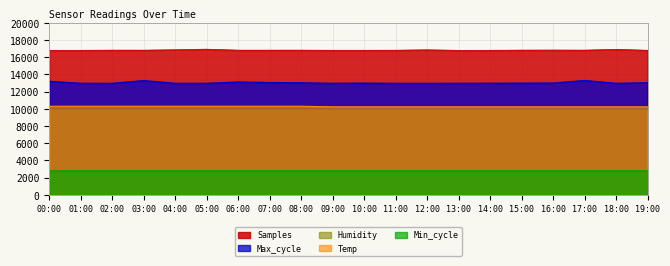

Count the number of categories in the chart.

20